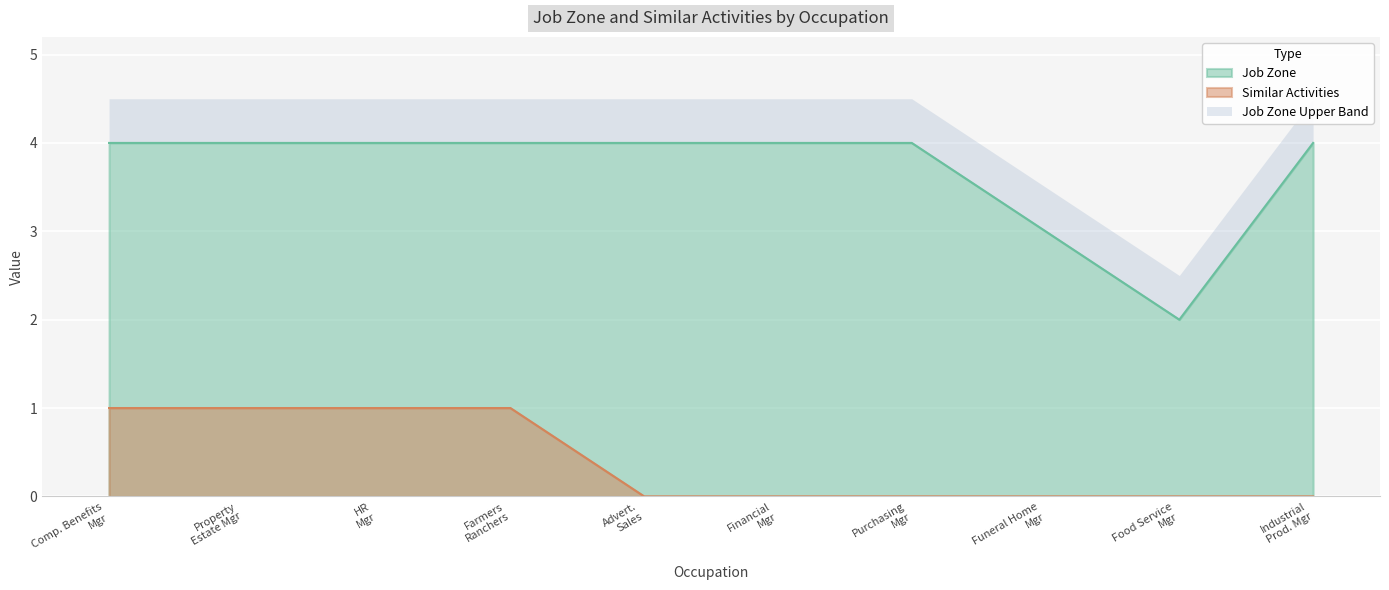

True or false: Similar Activities and Job Zone intersect in this chart.

False